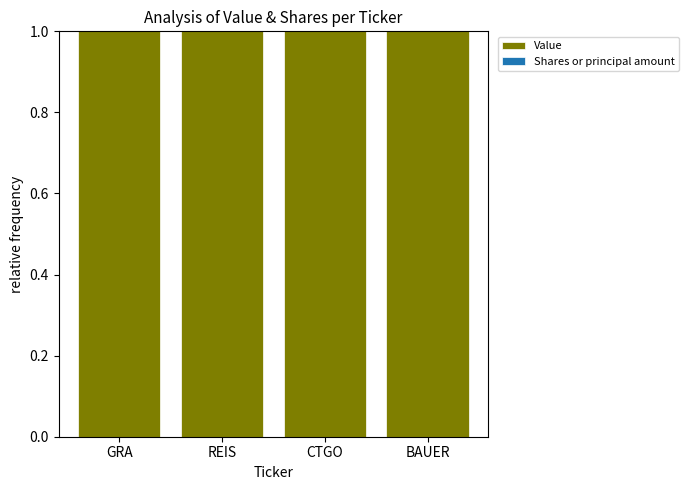

The value of Value at GRA is 1.0. True or false?

True